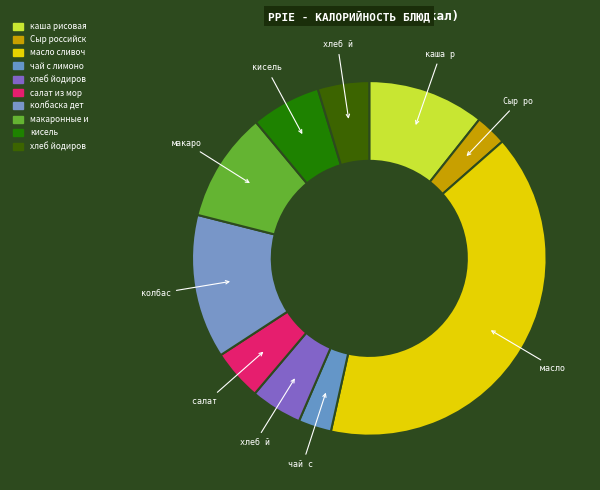

How many slices are in this pie chart?

10